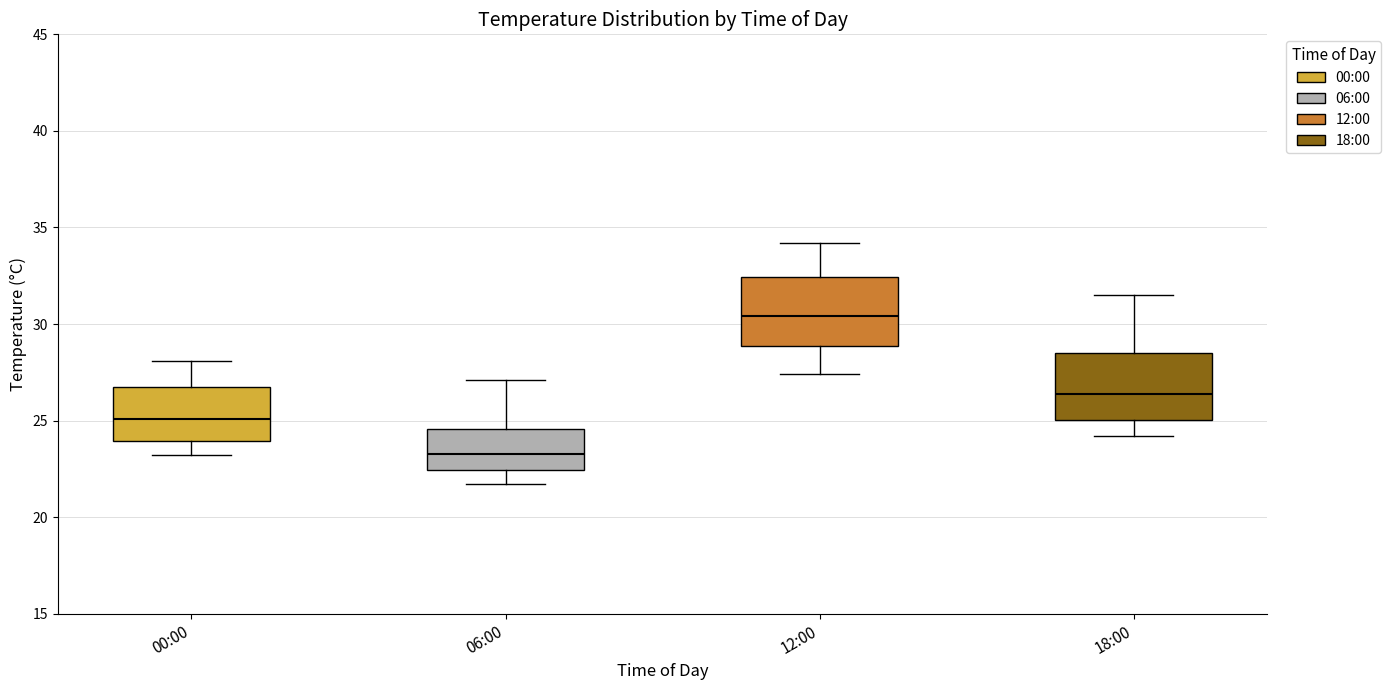

Reading left to right, transcribe this box plot: for each box, give where its median line is, the range the box spans, and where its two whiskers end, as read against the y-axis. The values are not printed on the chart, so give them approximately, as read against the axis.

00:00: median 25.0, box 24.0 to 26.5, whiskers 23.0 to 28.0
06:00: median 23.5, box 22.5 to 24.5, whiskers 21.5 to 27.0
12:00: median 30.5, box 29.0 to 32.5, whiskers 27.5 to 34.0
18:00: median 26.5, box 25.0 to 28.5, whiskers 24.0 to 31.5